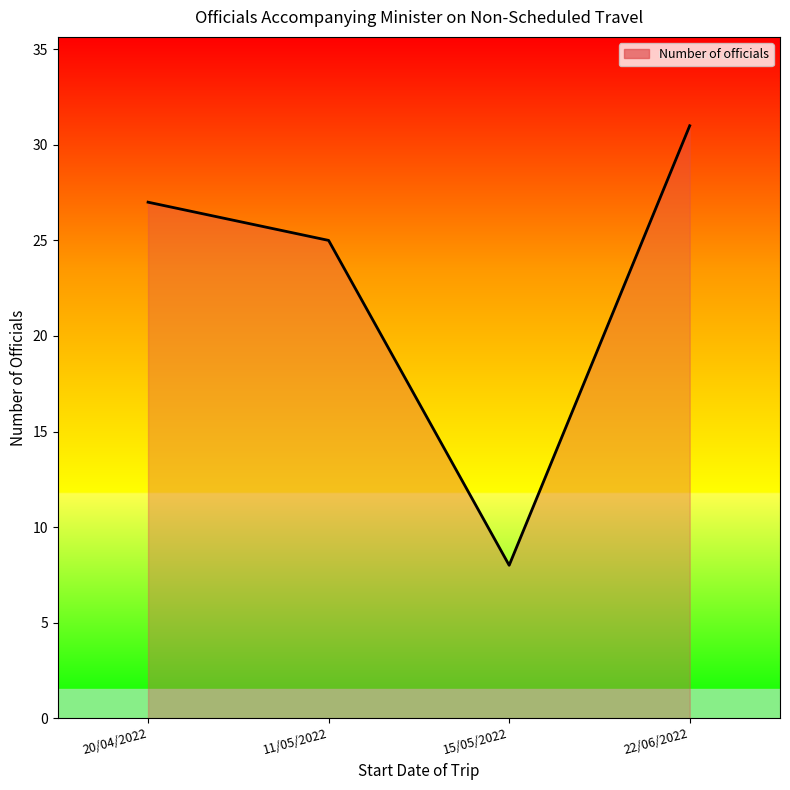

Read the value at 15/05/2022, to the nearest 5.

10